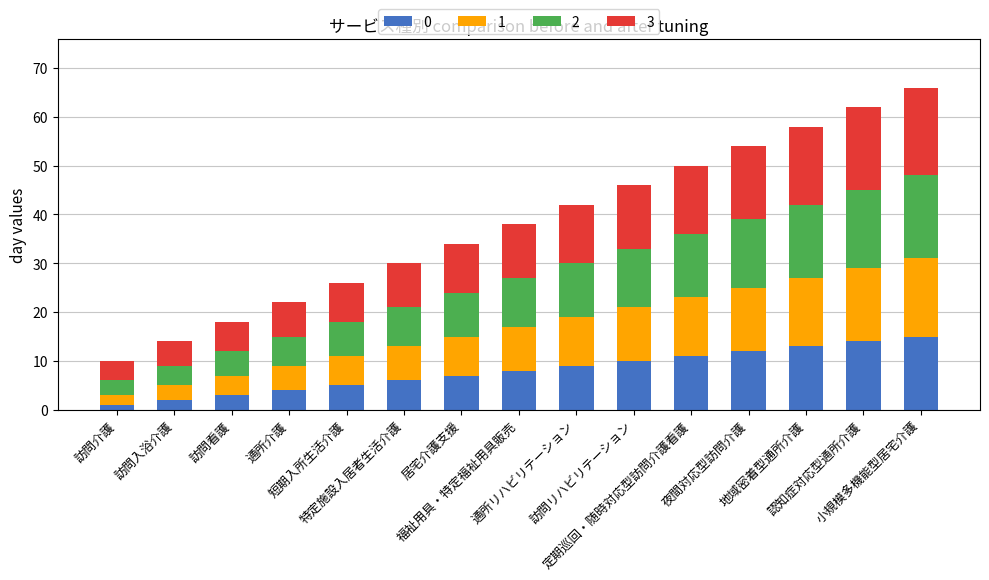

What is the difference between the maximum and minimum values in the 0 series?

14